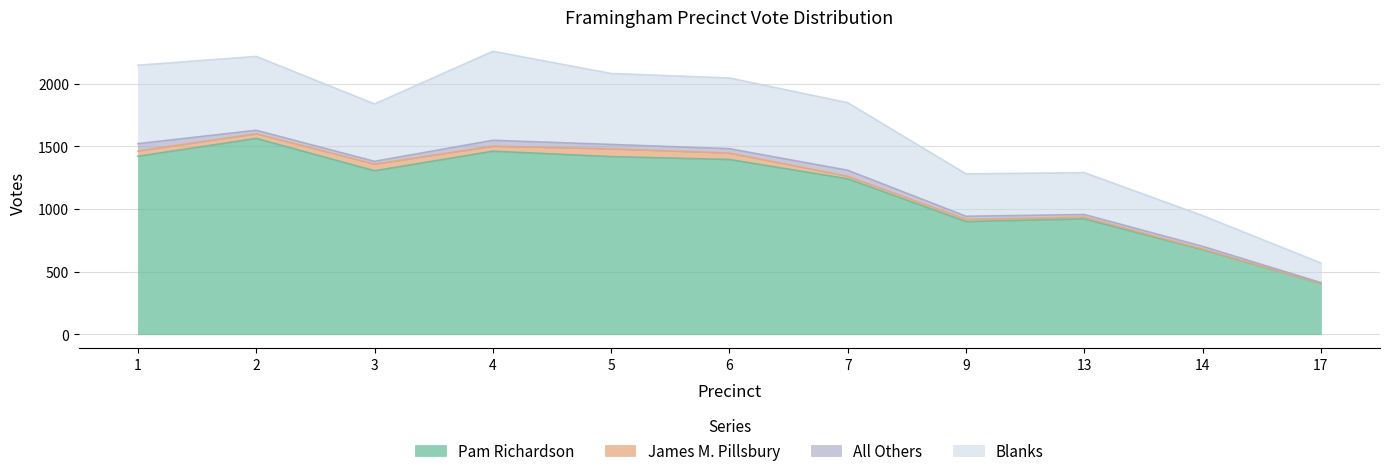

True or false: Pam Richardson and Blanks intersect in this chart.

False